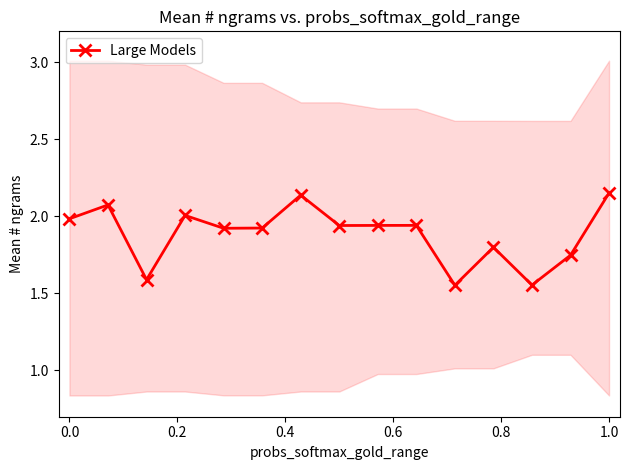

What is the greatest value displayed?

2.2